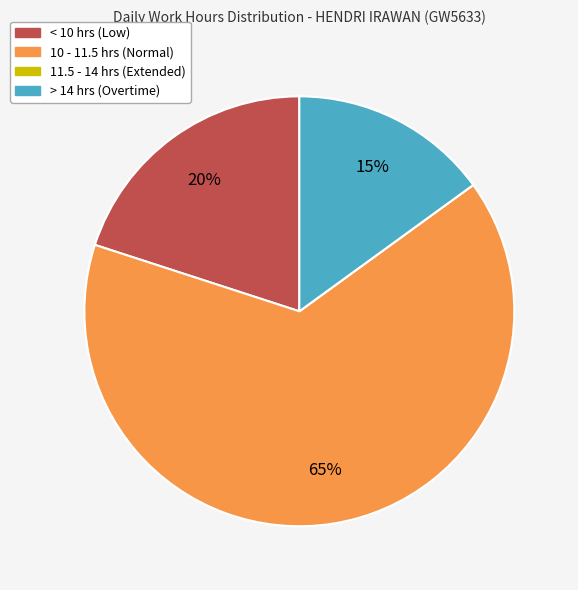

Does any single category account for the majority?

Yes